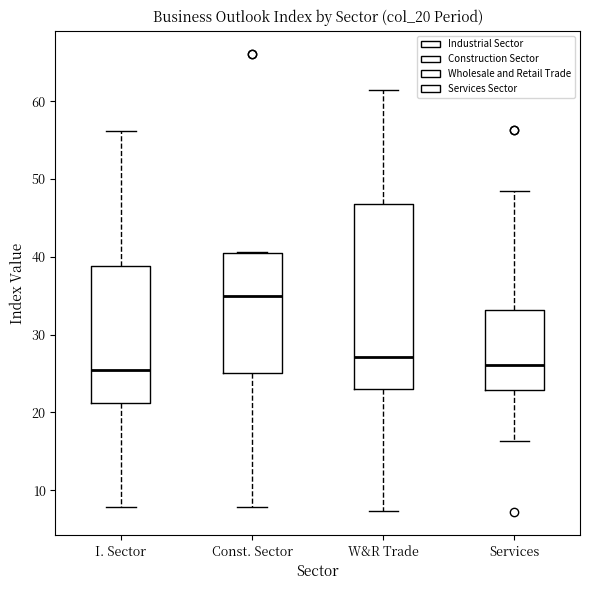

Where is the lower edge of the box for Const. Sector on the y-axis? The values are not printed on the chart, so give them approximately, as read against the axis.

25